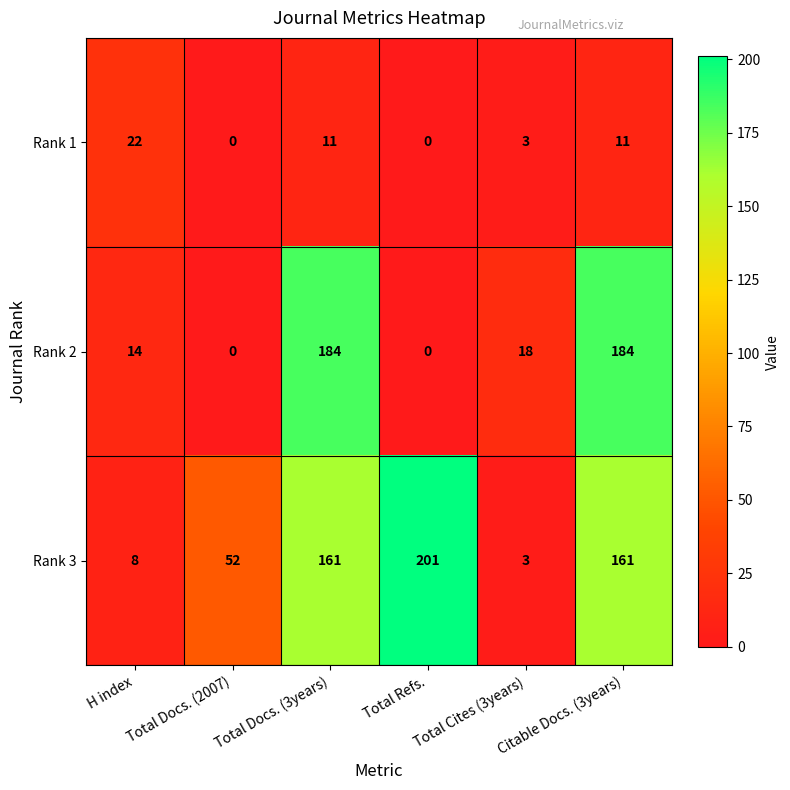

At Total Docs. (3years), list the series in order from largest to smallest.

Rank 2, Rank 3, Rank 1